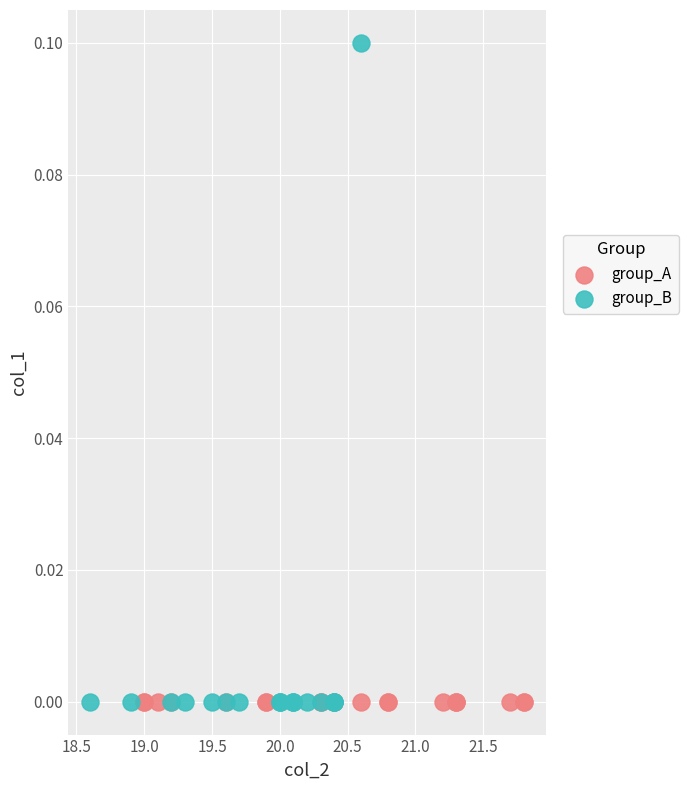

Which series reaches the maximum Y coordinate?

group_B